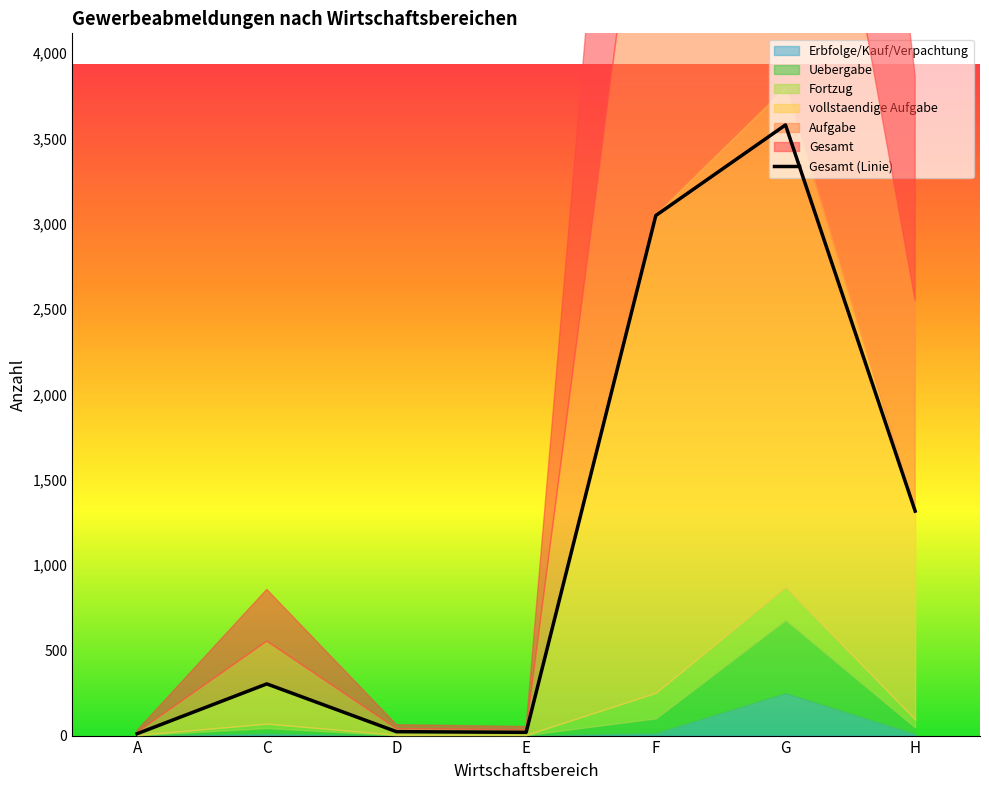

Reading left to right, what are all the values shown in this chart?

A=11	C=303	D=23	E=19	F=3049	G=3580	H=1316